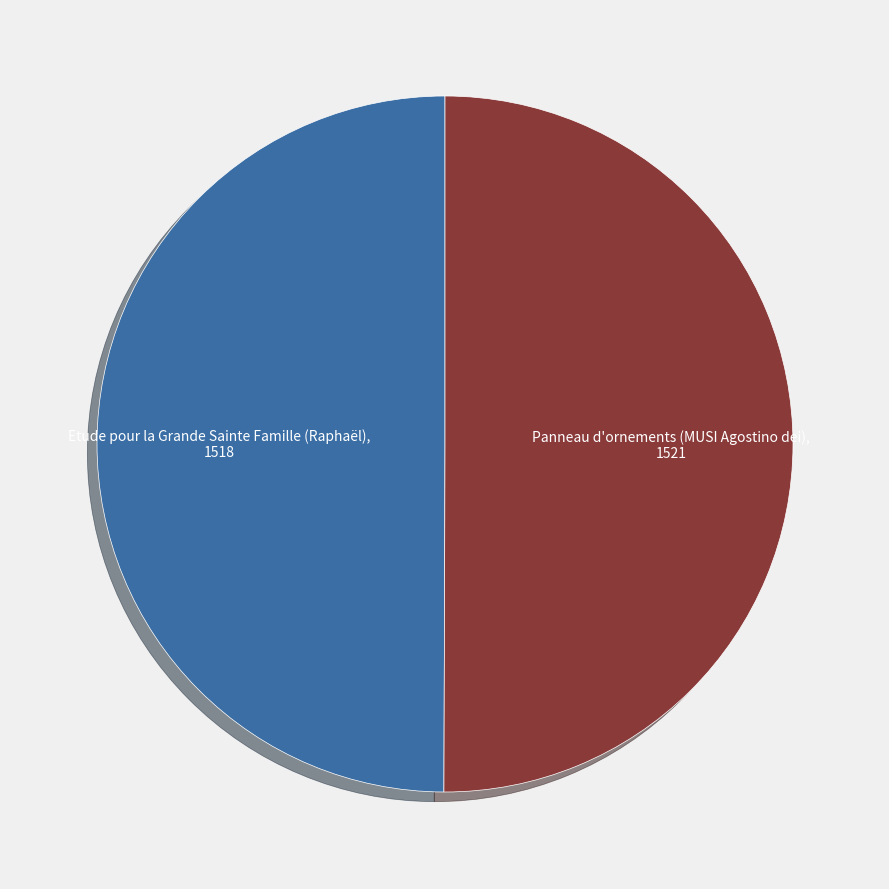

True or false: Etude pour la Grande Sainte Famille (Raphaël) accounts for 42% of the total.

False